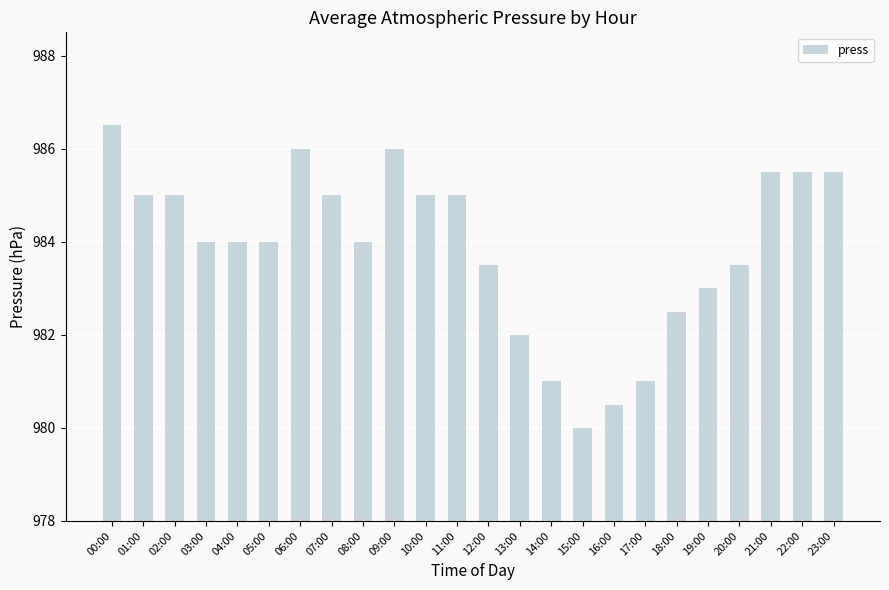

What is the value of the 9th bar from the left?

984.0